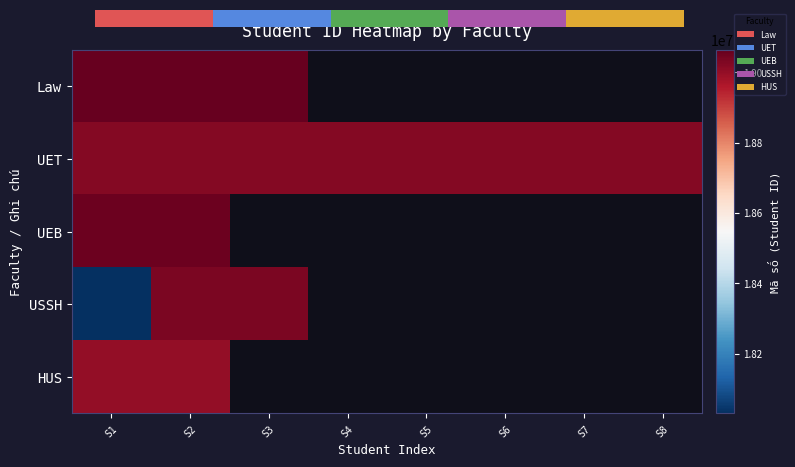

Which has a higher value, S1 or S7?

S7